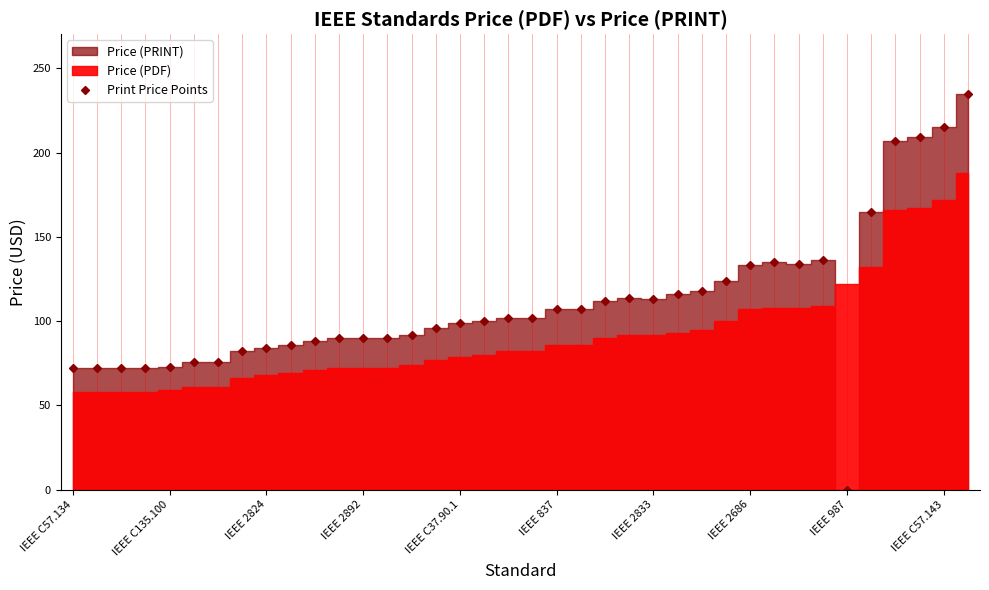

At which category does the data reach its first local peak?

23